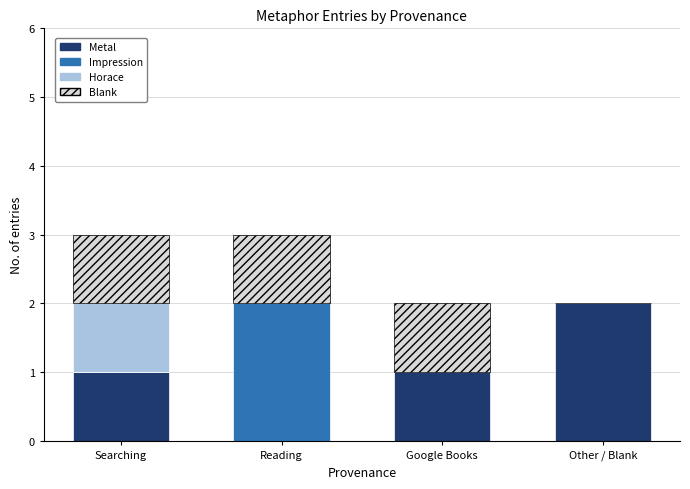

What is the total value across all series at Reading?

3